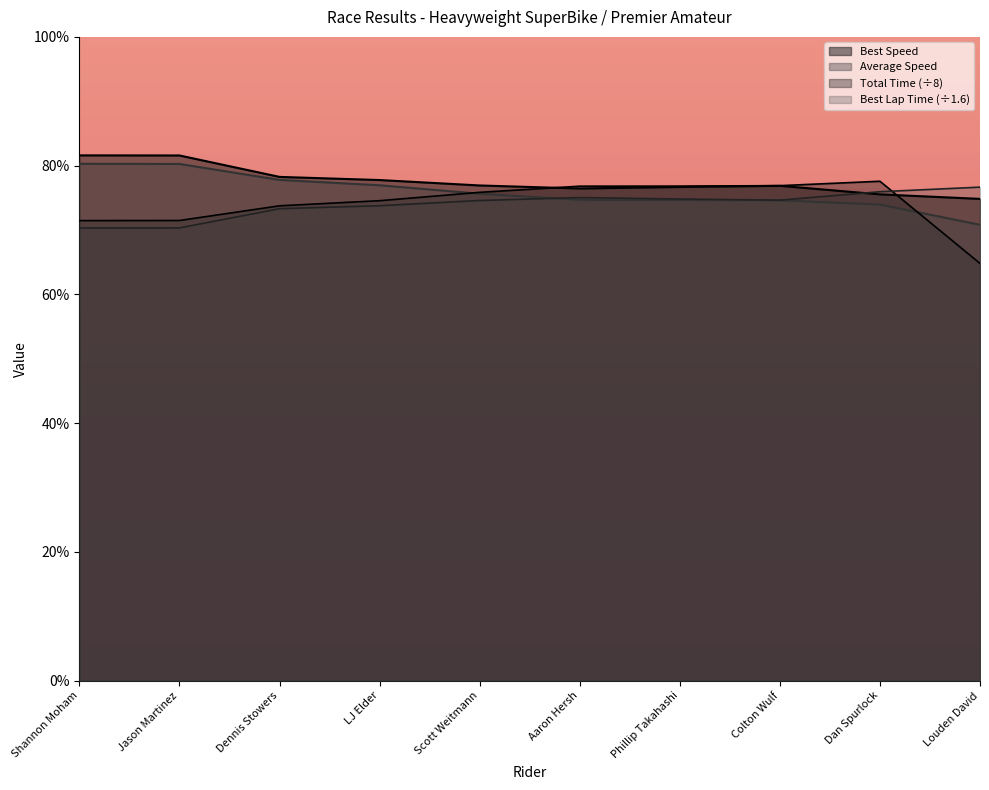

What is the sum of all Best Speed values?

776.5